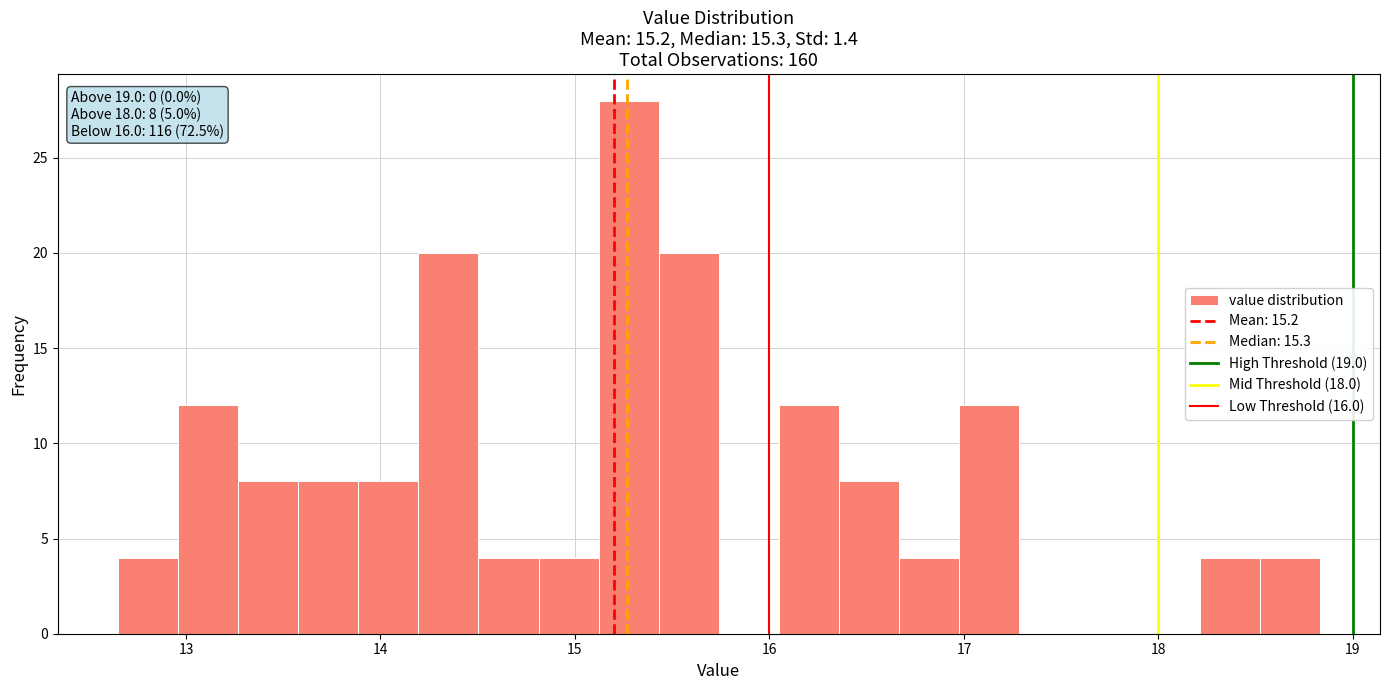

Read against the x-axis, roughly where is the centre of the tallest bar?

15.3